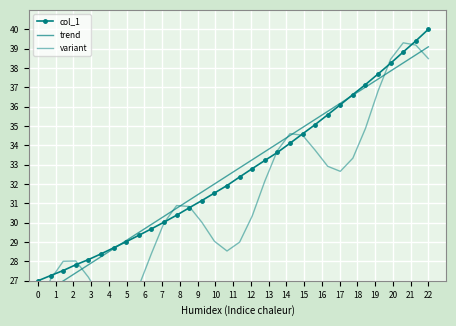

What is the highest value of the trend series?

39.1